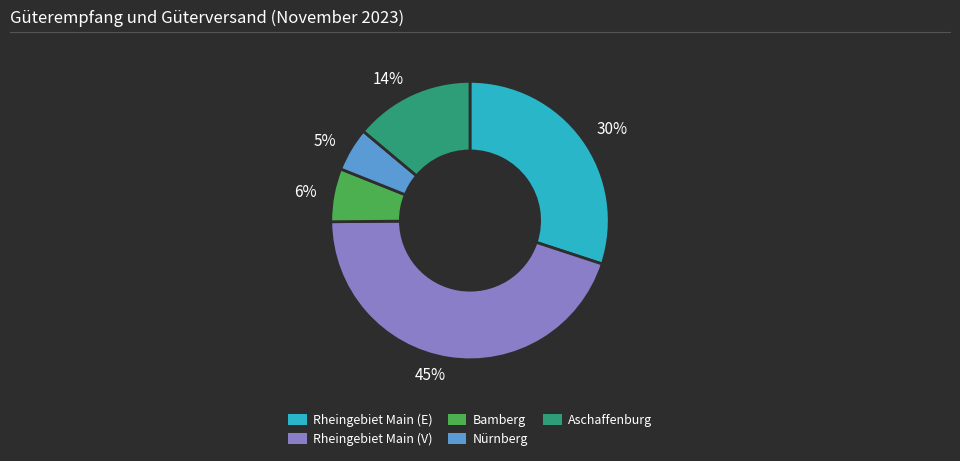

Between 30% and 5%, which is larger?

30%